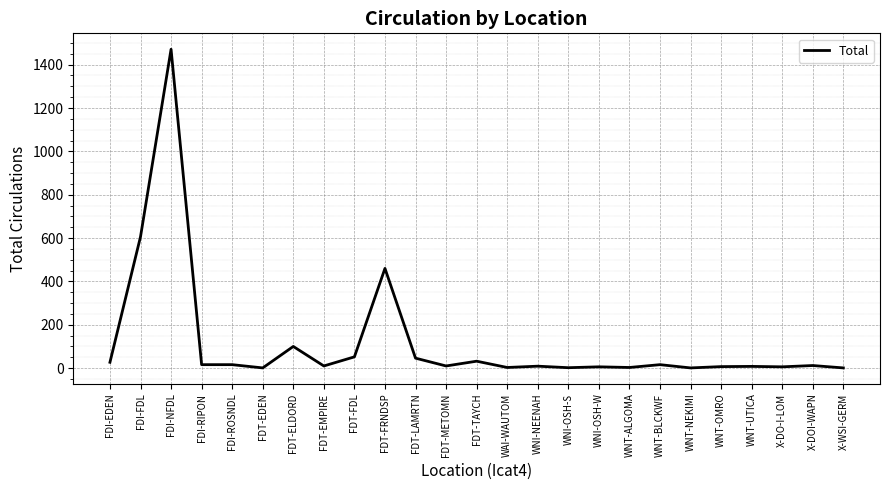

What is the difference between the maximum and minimum values?

1470